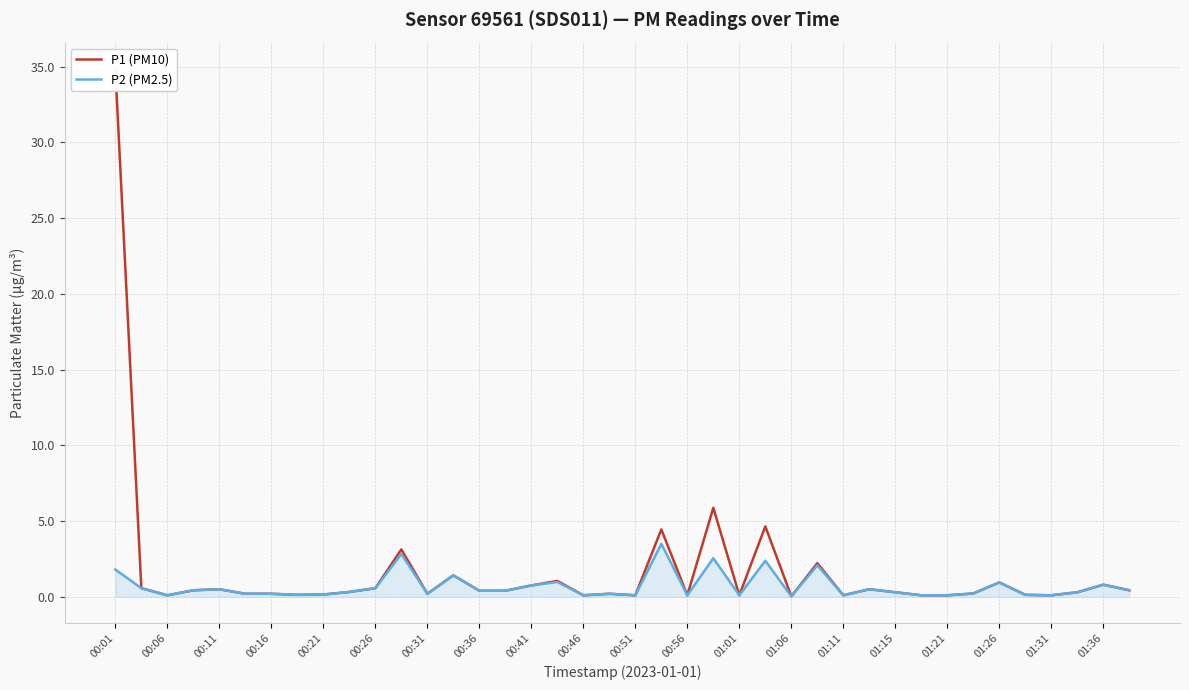

Rank the series by their maximum value, from lowest to highest.

P2 (PM2.5), P1 (PM10)